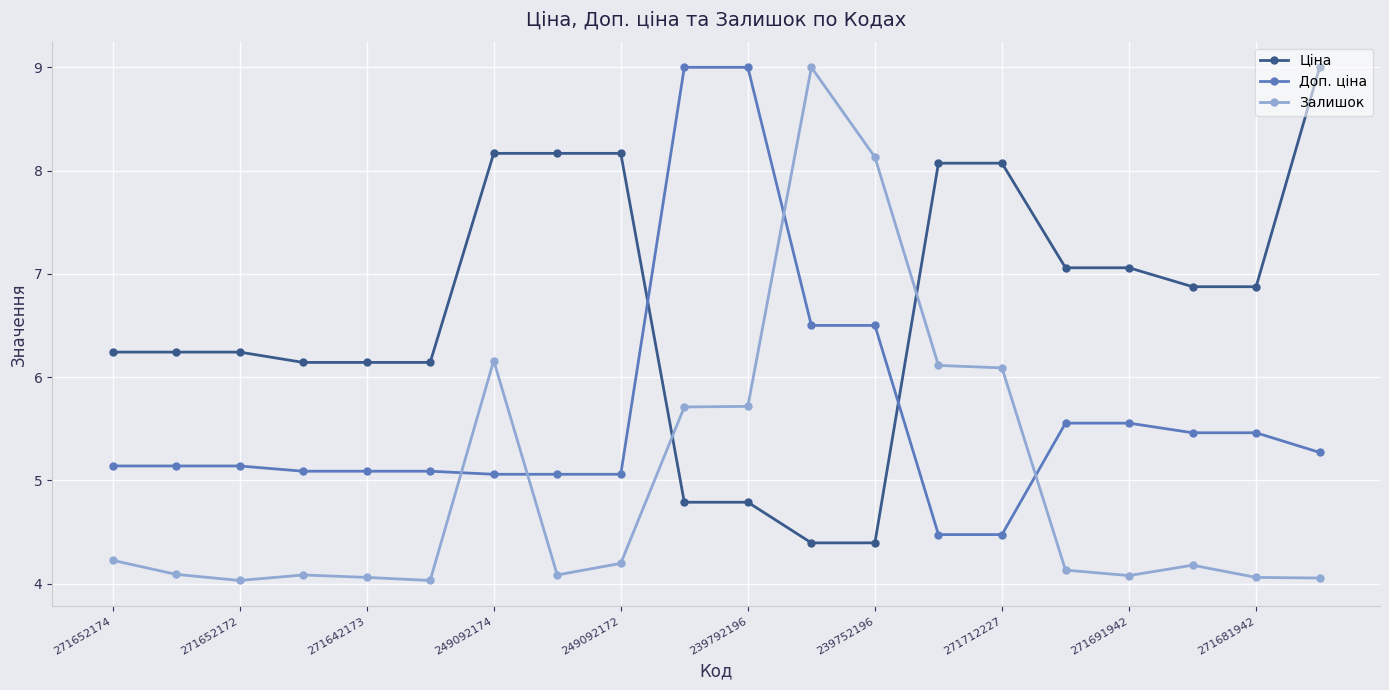

What is the difference between the maximum and minimum values in the Доп. ціна series?

4.5